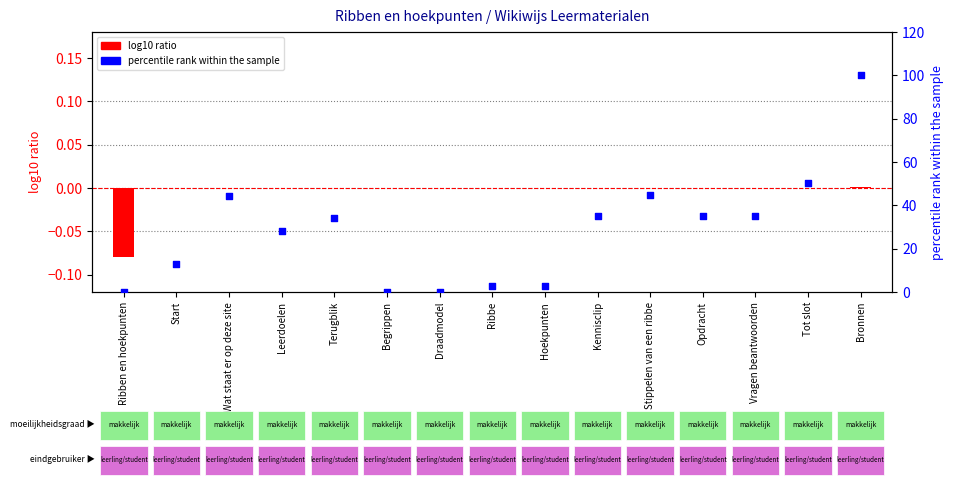

Is the value of log10 ratio at Wat staat er op deze site greater than the value of percentile rank within the sample at Terugblik?

No